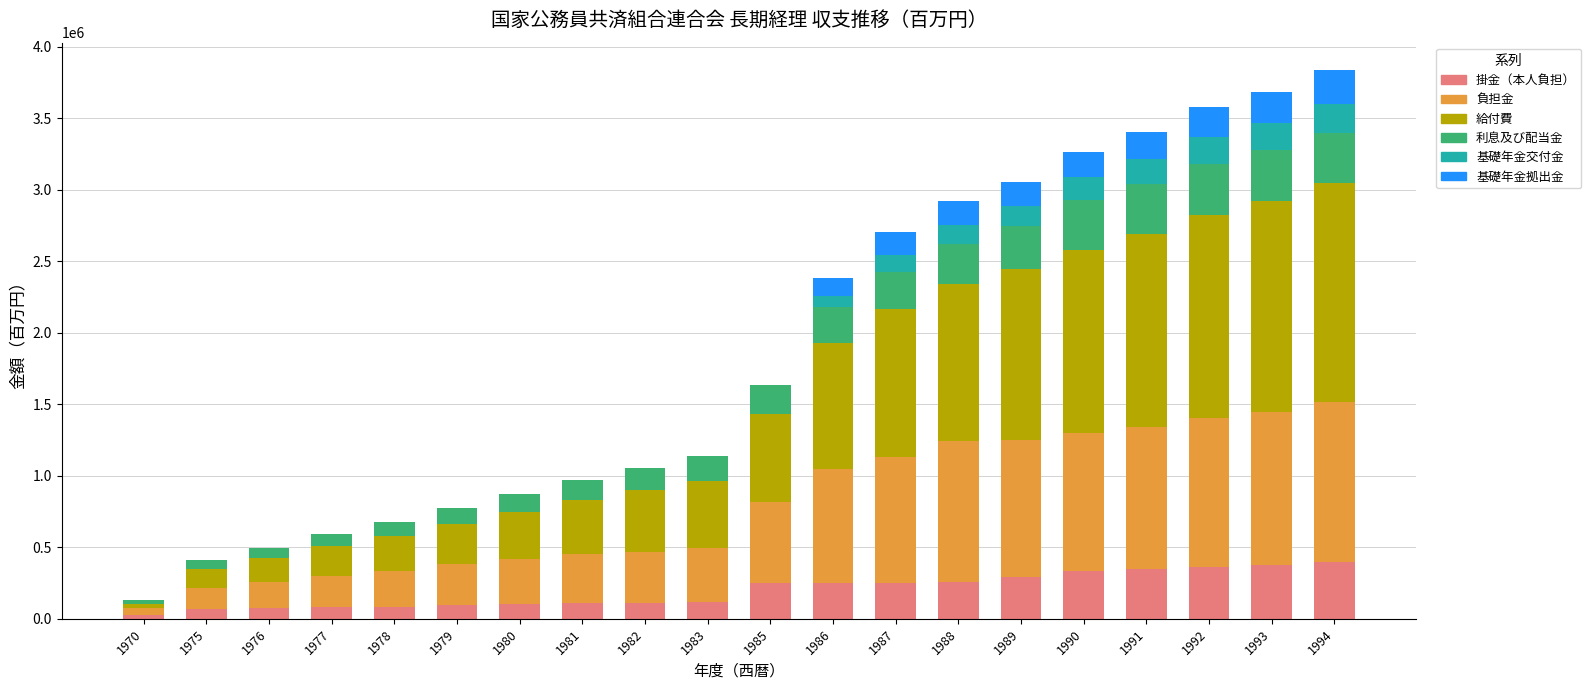

What is the highest value of the 掛金（本人負担） series?

399121